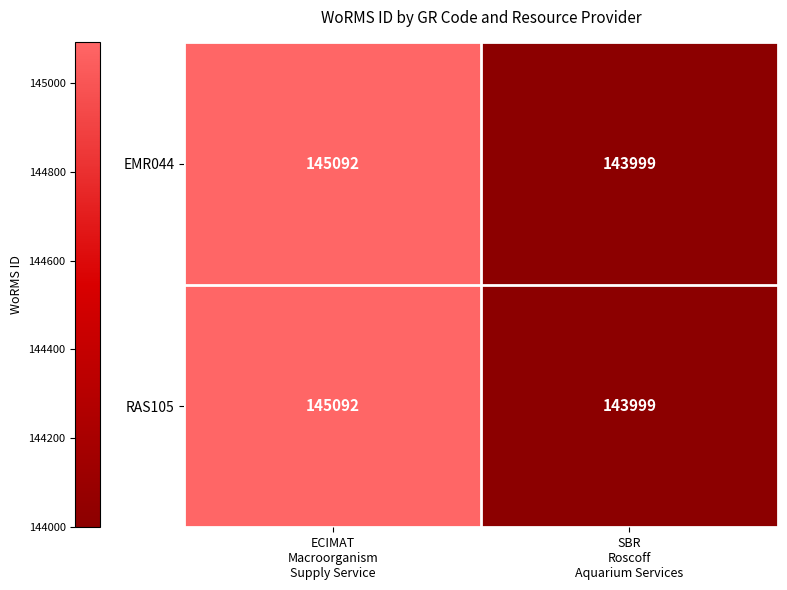

What is the difference between the maximum and minimum values in the EMR044 series?

1093